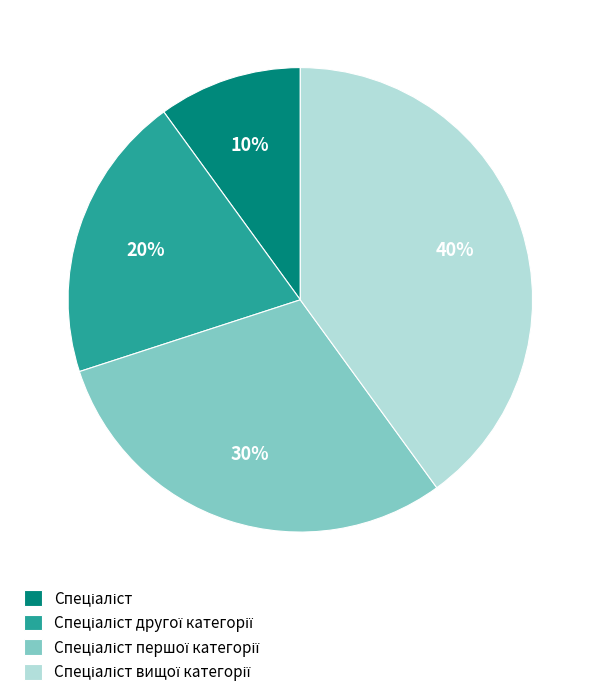

To the nearest percent, what is the difference between the largest and smallest slice percentages?

30%